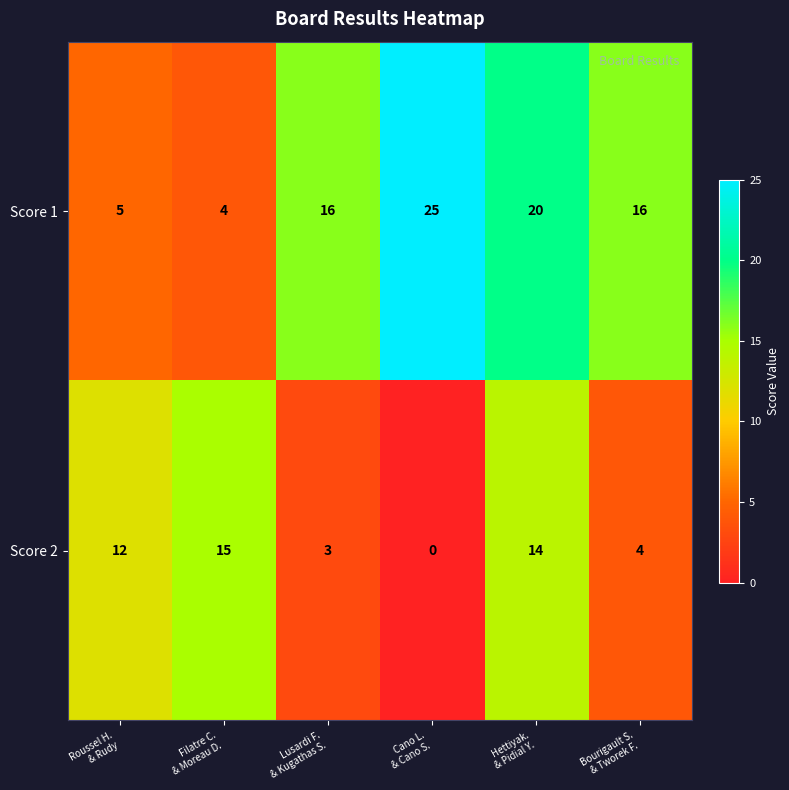

What is the spread (max minus min) of values at Hettiyak.
& Pidial Y.?

6